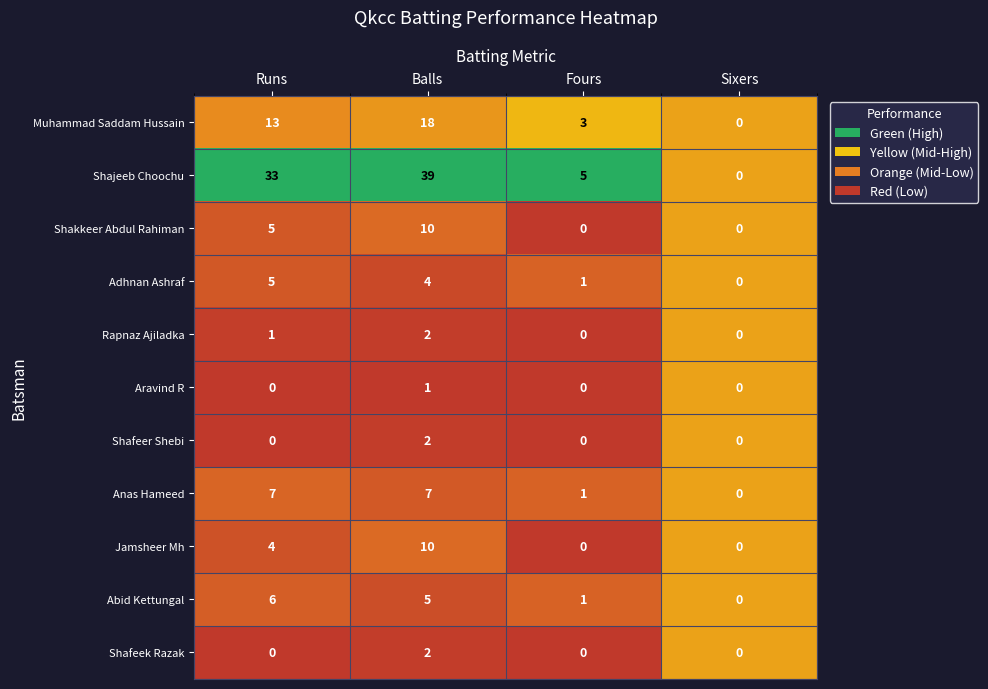

At which label is Rapnaz Ajiladka closest to 1?

Runs